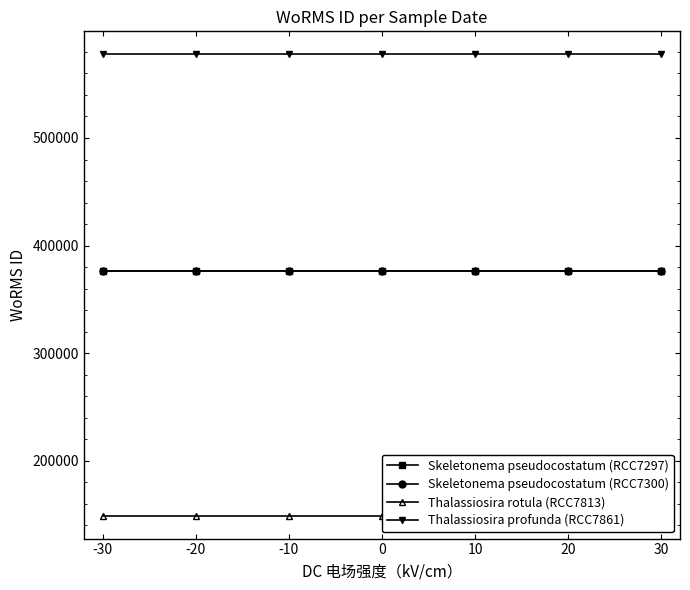

What is the sum of the Thalassiosira rotula (RCC7813) values at 20 and -30?

297884